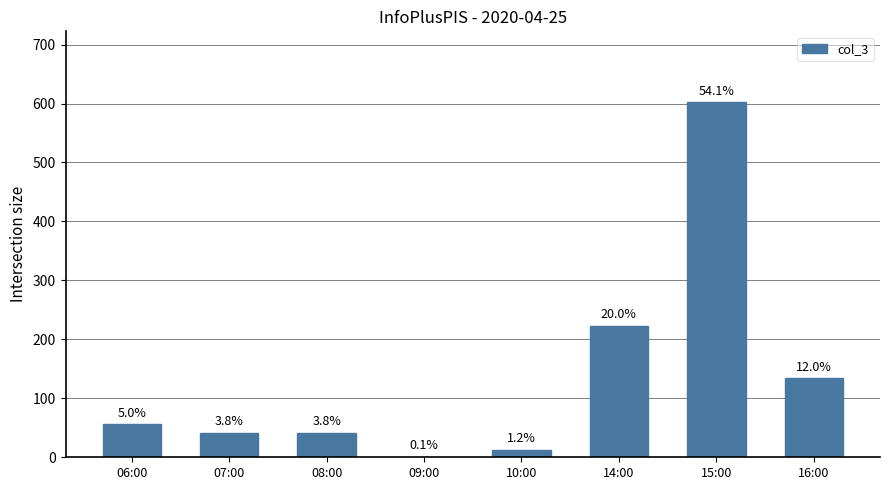

Where is the data nearest to the value 301?

14:00